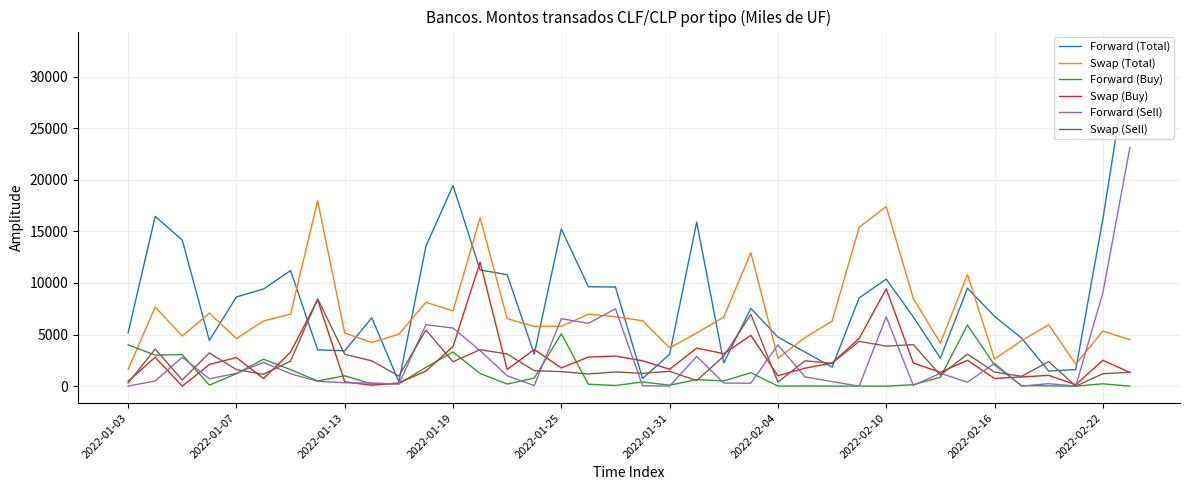

Which series has the largest range (max minus min)?

Forward (Total)